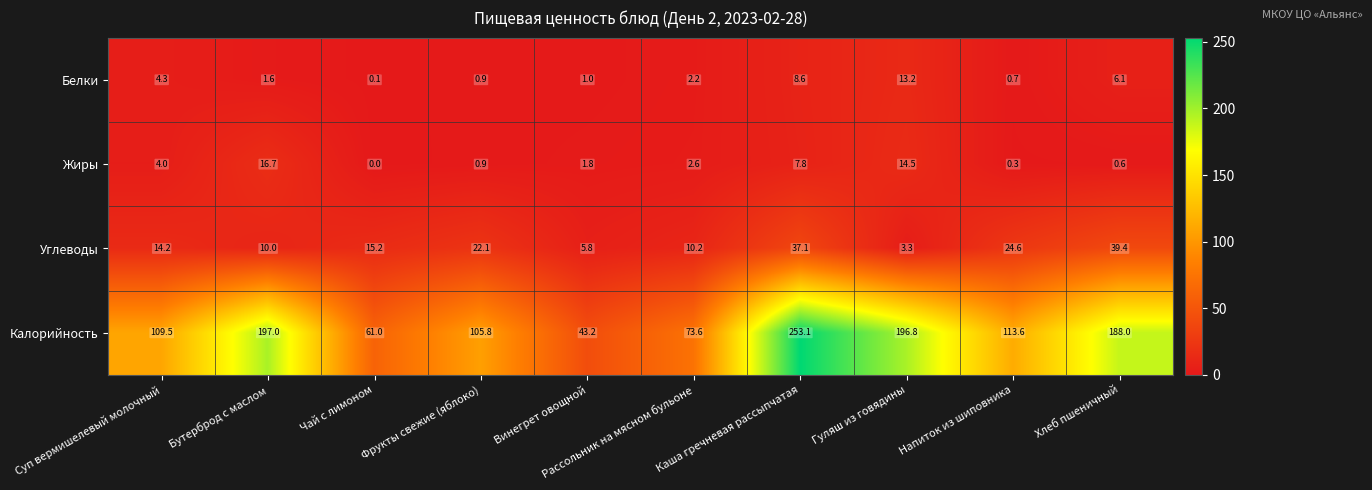

Count the number of categories in the chart.

10